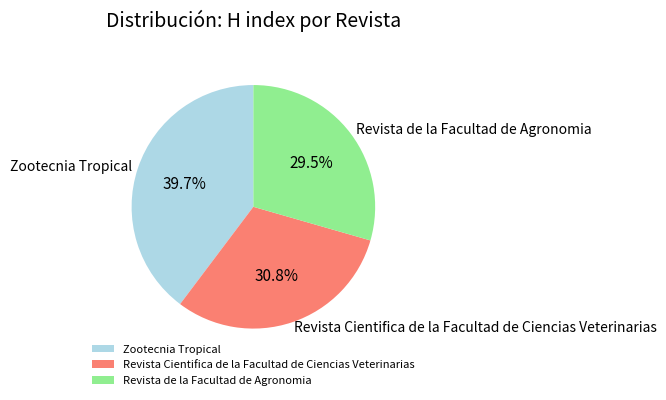

Between Revista Cientifica de la Facultad de Ciencias Veterinarias and Revista de la Facultad de Agronomia, which is larger?

Revista Cientifica de la Facultad de Ciencias Veterinarias